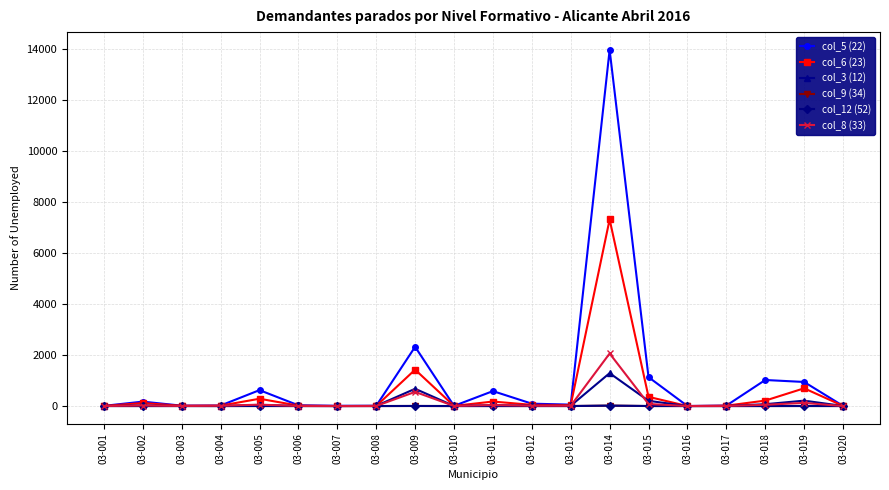

True or false: col_8 (33) has a value of -955 at 03-007.

False